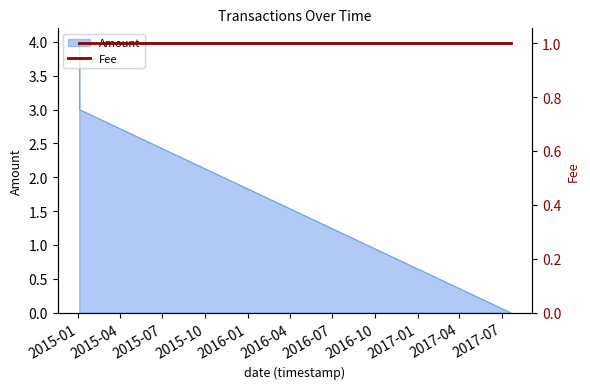

The value at 2017-07-20 12:46:33 is 1. True or false?

False